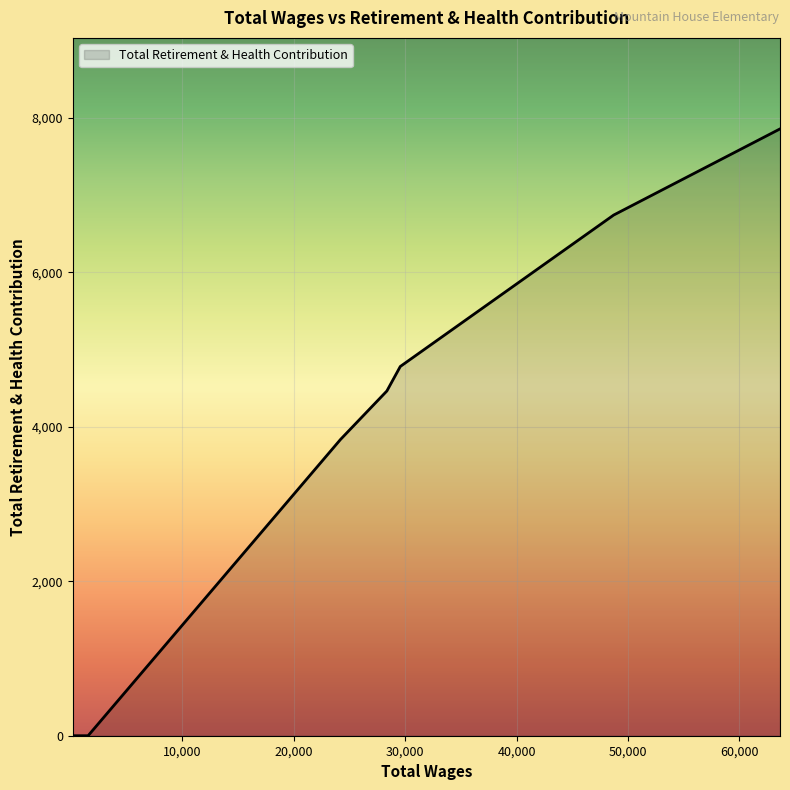

List the labels in order of value, largest first.

63644.0, 48709.0, 29553.0, 28348.0, 24182.0, 1525.0, 150.0, 150.0